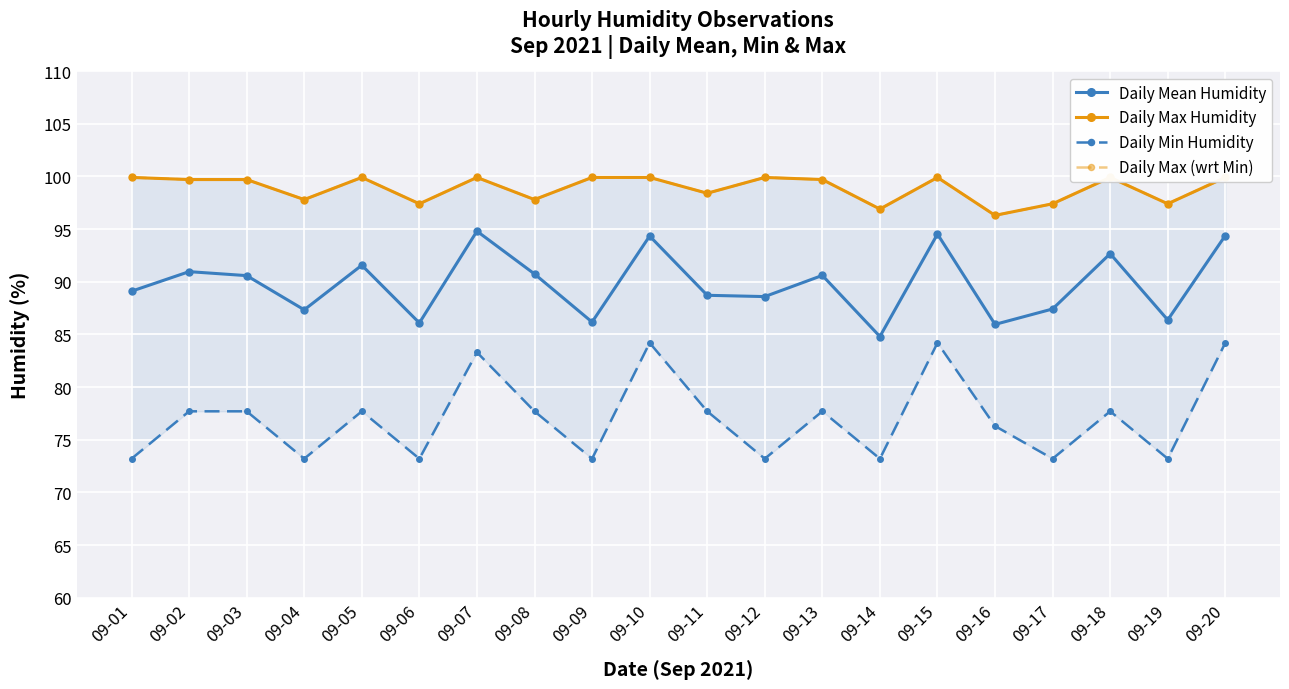

List the labels in order of Daily Max Humidity value, largest first.

09-01, 09-05, 09-07, 09-09, 09-10, 09-12, 09-15, 09-18, 09-20, 09-02, 09-03, 09-13, 09-11, 09-04, 09-08, 09-06, 09-17, 09-19, 09-14, 09-16